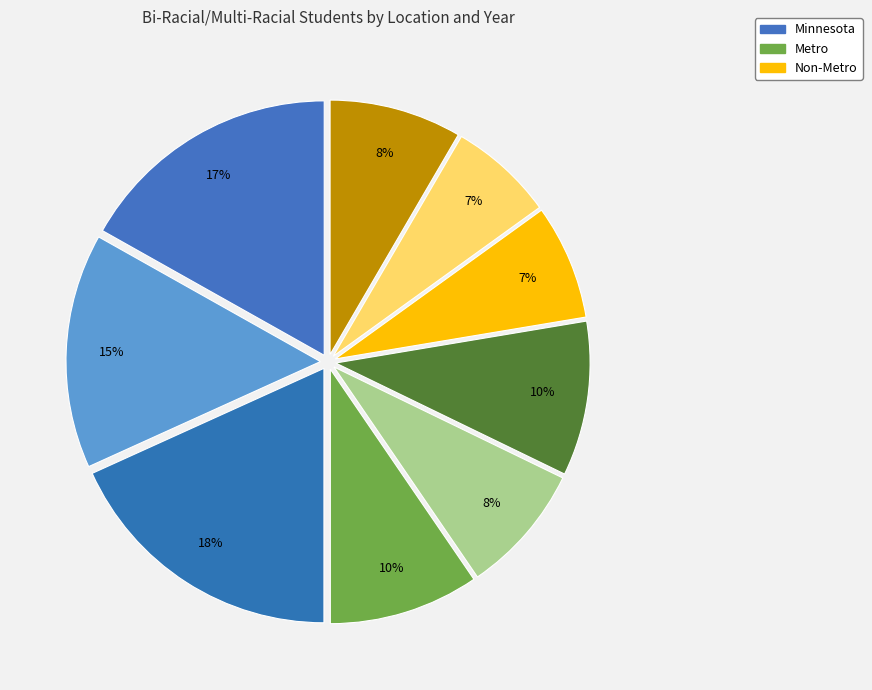

How many segments does this pie chart have?

9